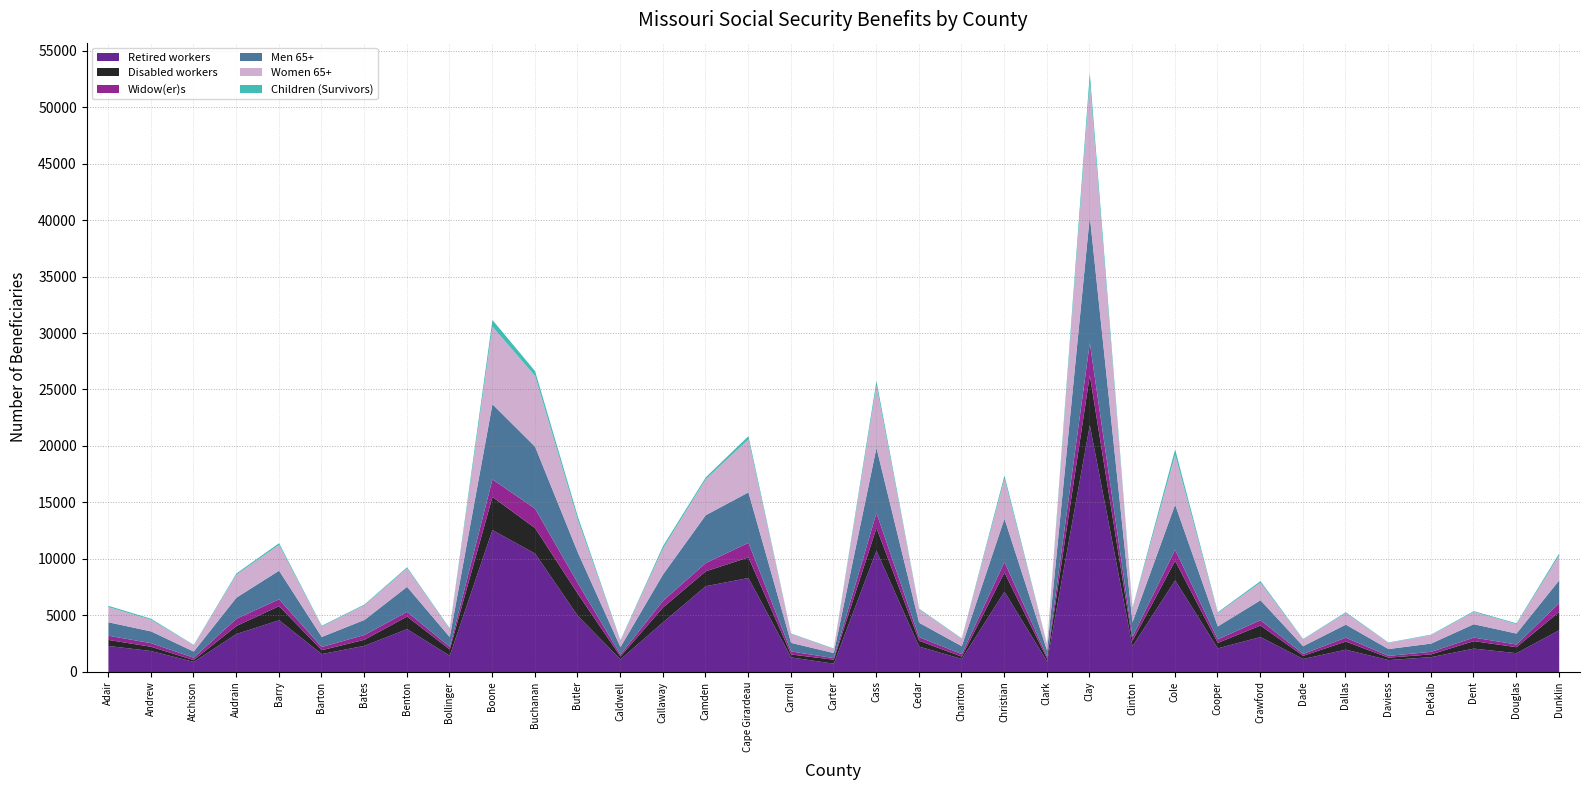

Does the chart display data point markers on the line(s)?

No